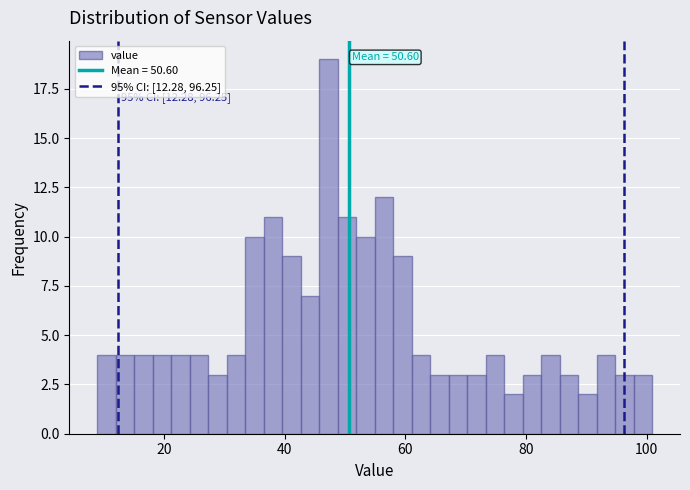

Read against the x-axis, roughly where is the centre of the tallest bar?

48